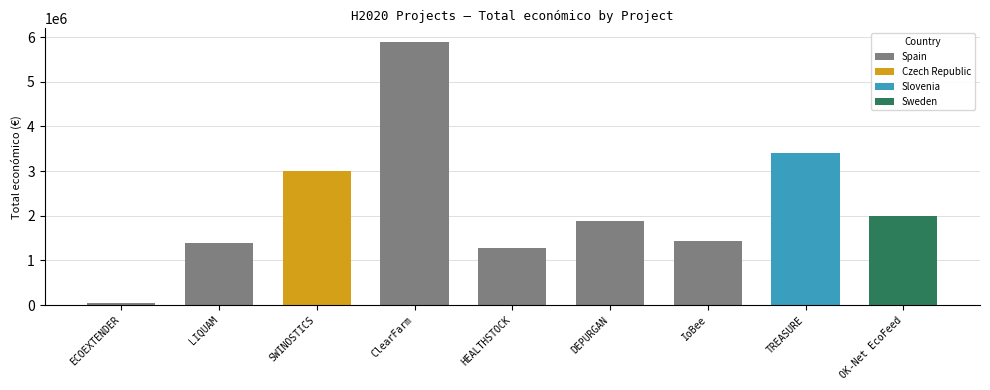

Rank the categories by value from highest to lowest.

ClearFarm, TREASURE, SWINOSTICS, OK-Net EcoFeed, DEPURGAN, IoBee, LIQUAM, HEALTHSTOCK, ECOEXTENDER